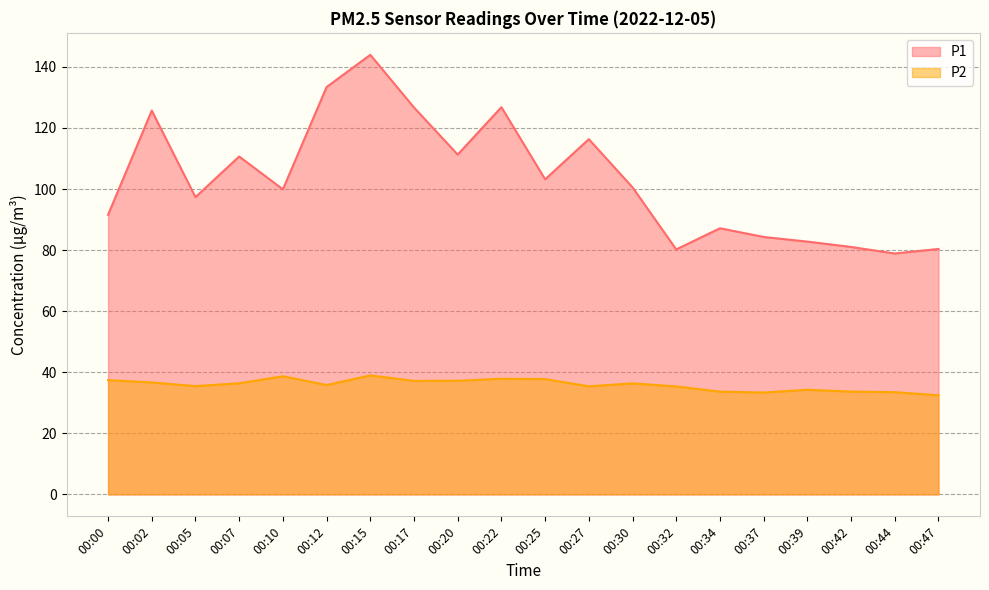

True or false: P1 and P2 cross at least once.

False